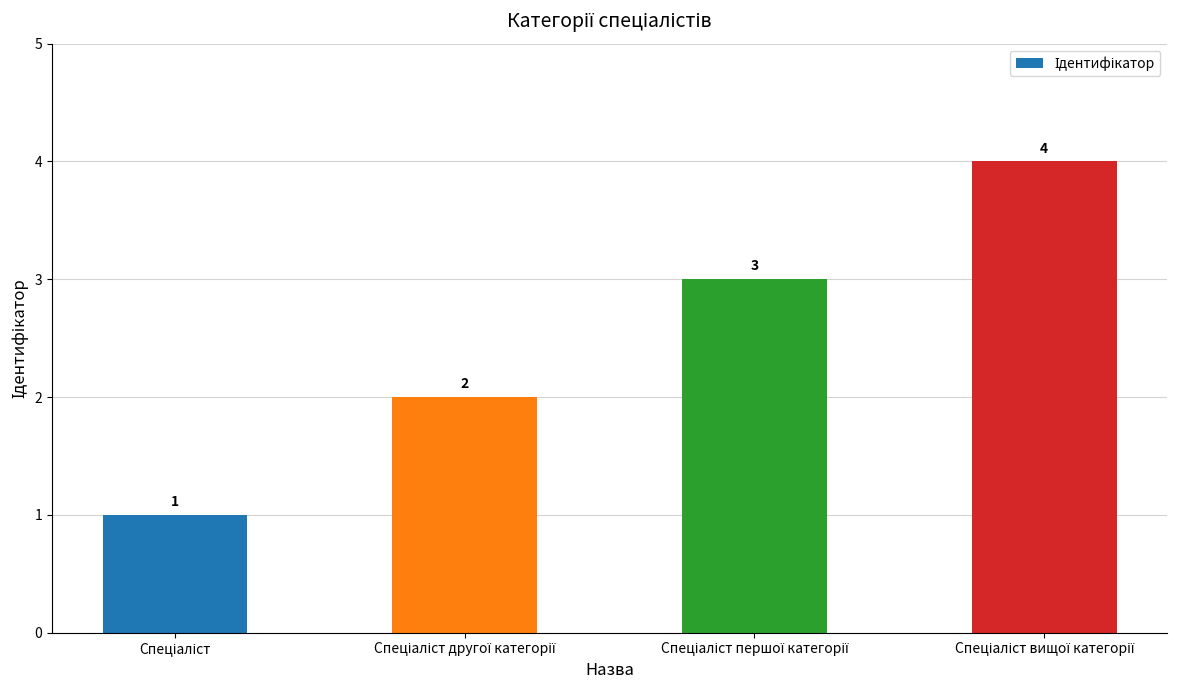

Count the values in the range 2 to 4.

3